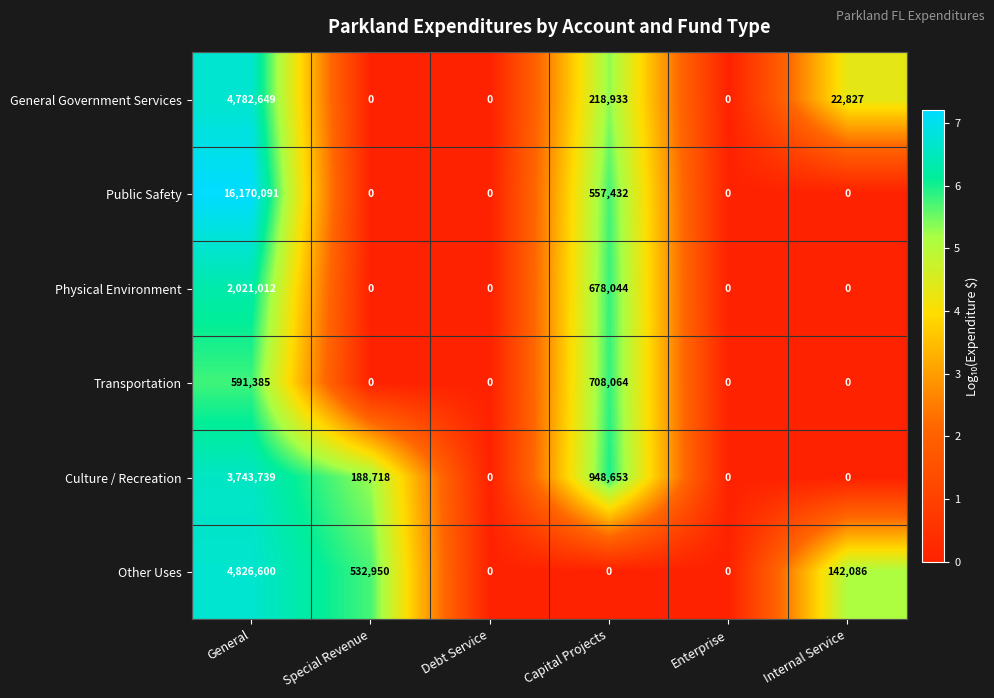

What is the sum of all Culture / Recreation values?

4881110